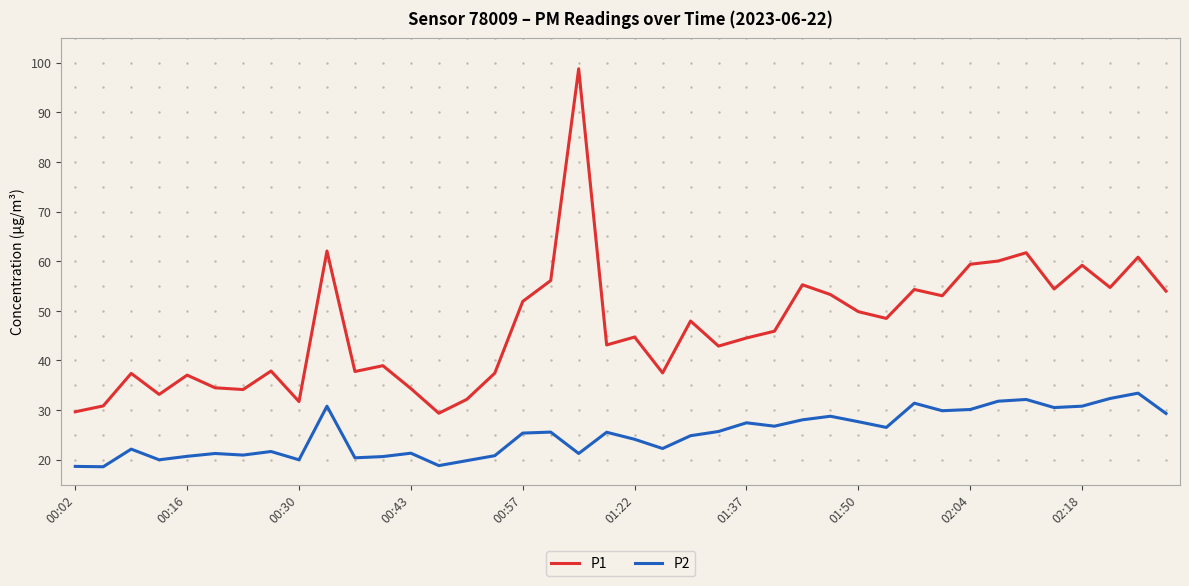

What is the smallest value displayed?

18.6